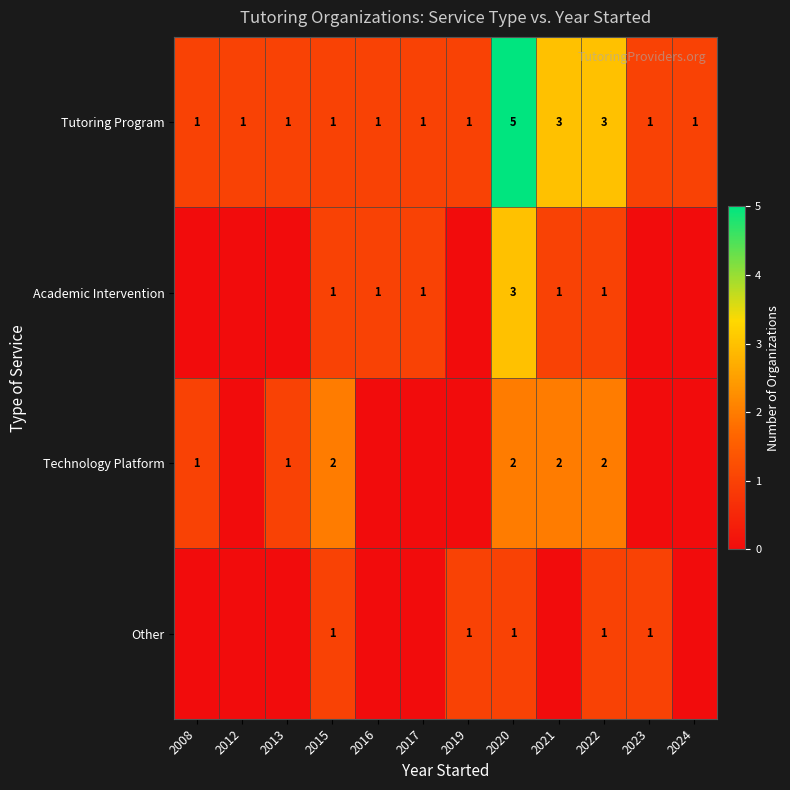

True or false: Other has a value of 2 at 2022.

False